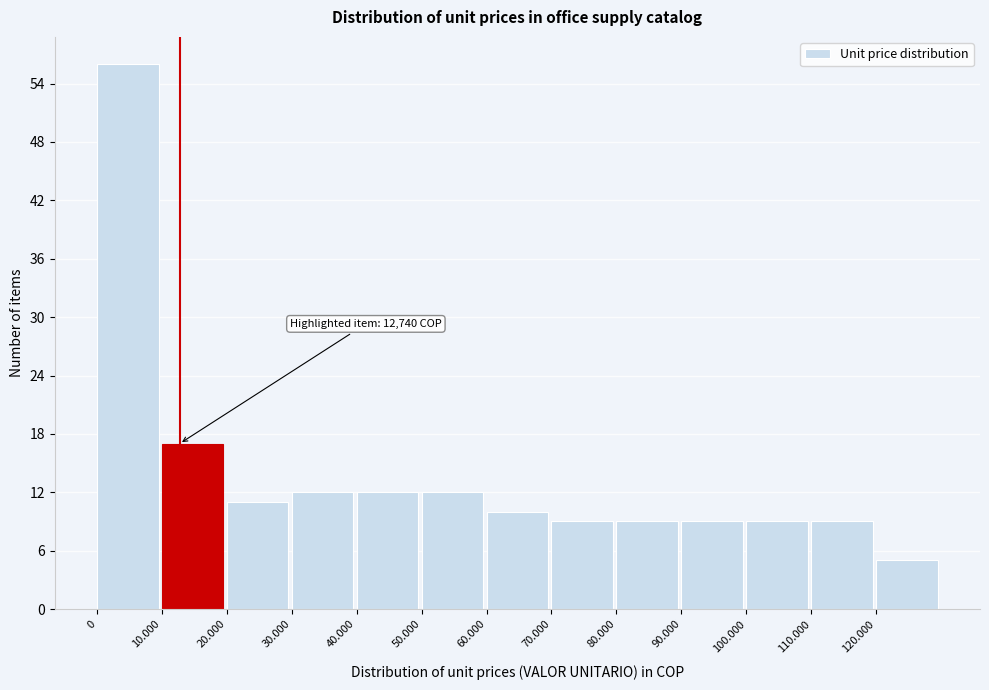

Reading left to right, extract all data points from this chart.

0=56	10.000=17	20.000=11	30.000=12	40.000=12	50.000=12	60.000=10	70.000=9	80.000=9	90.000=9	100.000=9	110.000=9	120.000=5